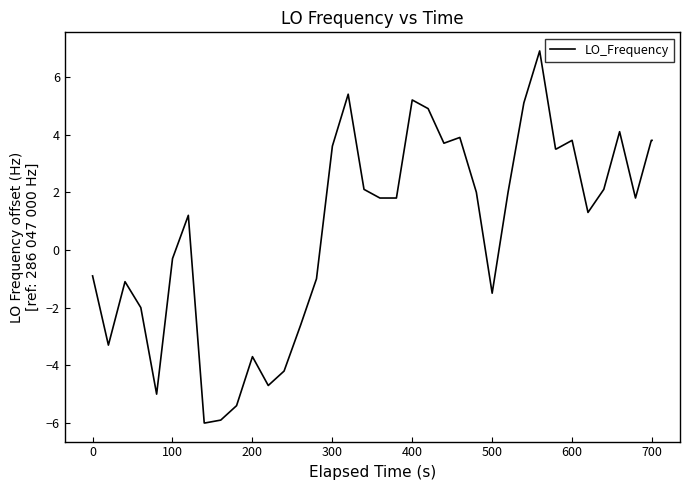

What is the difference between the maximum and minimum values?

12.9